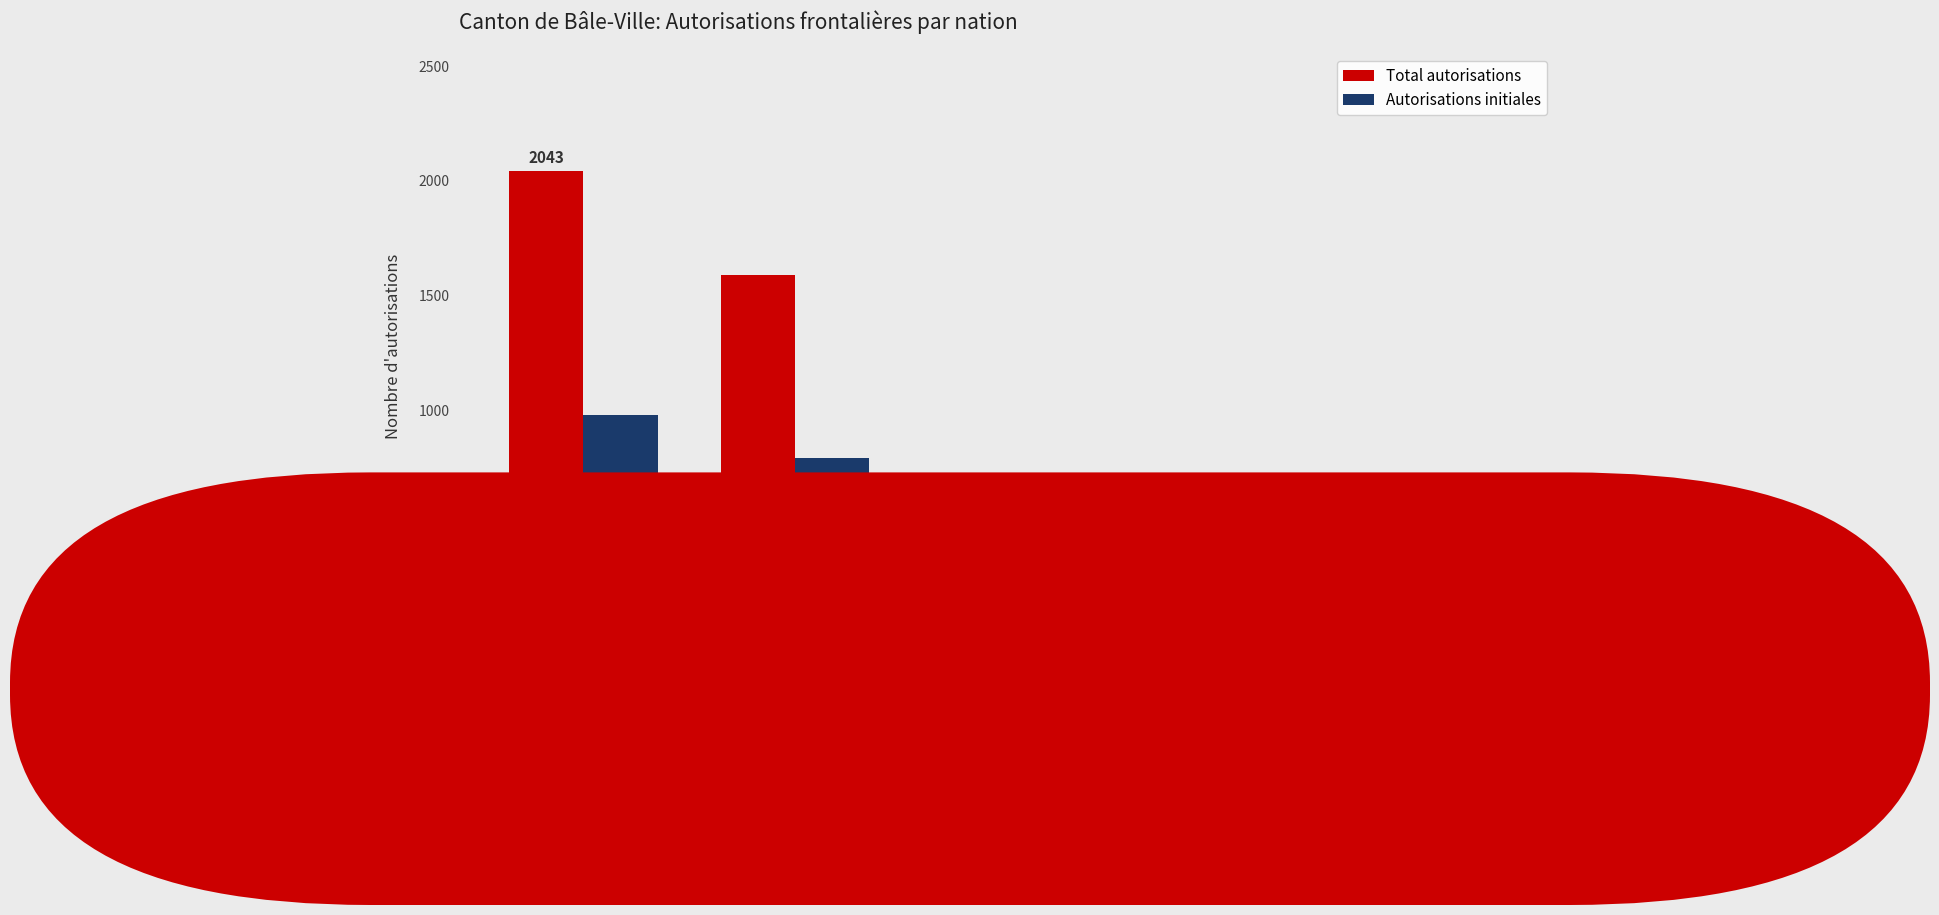

Reading left to right, transcribe all the data shown in this chart.

Total autorisations: Allemagne=2043	France=1591	Italie=156	Hongrie=100	Espagne=48
Autorisations initiales: Allemagne=980	France=790	Italie=99	Hongrie=78	Espagne=36